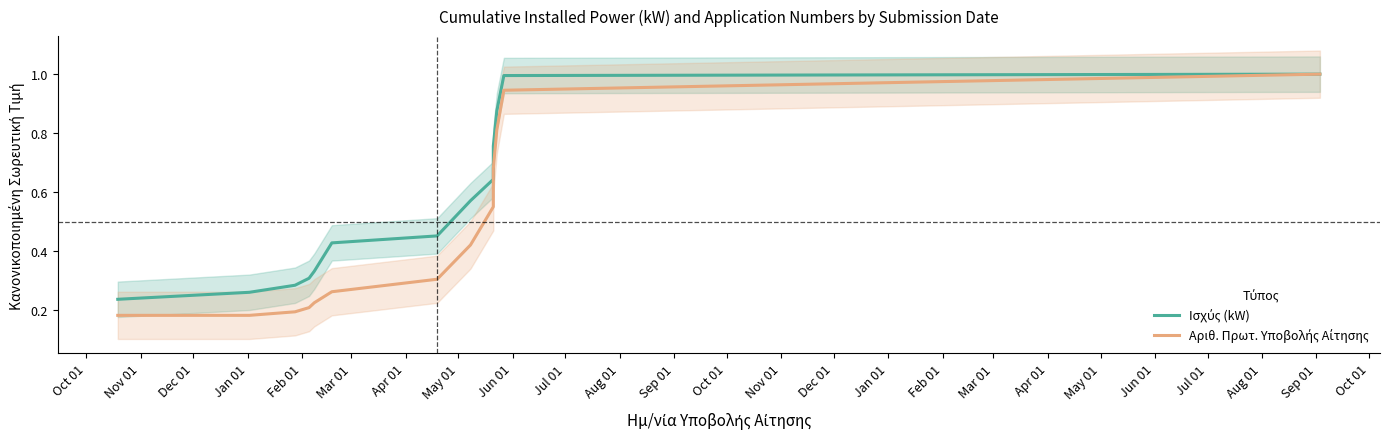

At how many categories does at least one series exceed 0?

13